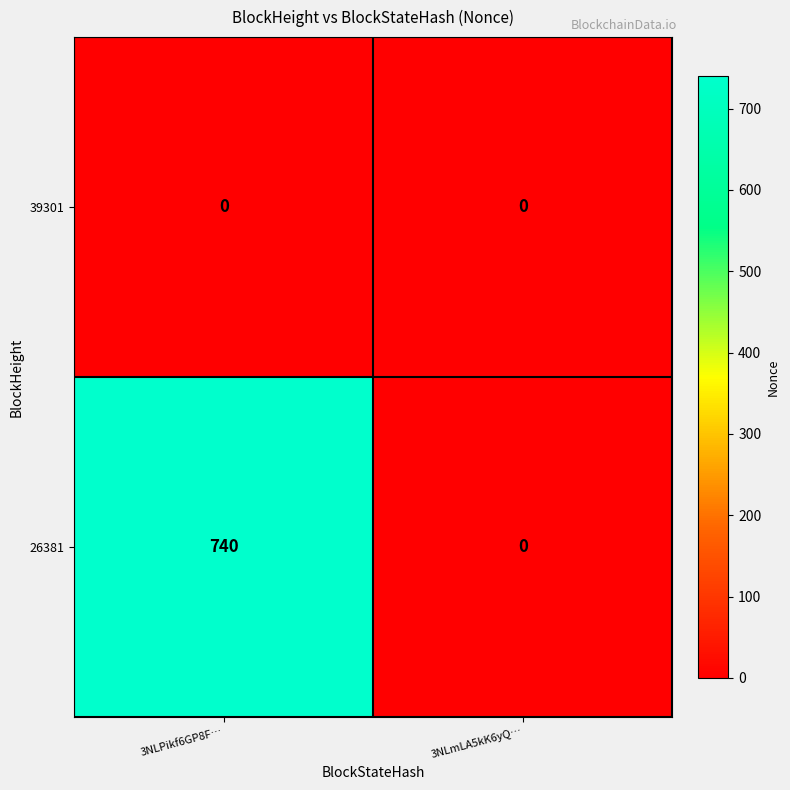

Rank the series at 3NLPikf6GP8F… from highest to lowest value.

26381, 39301